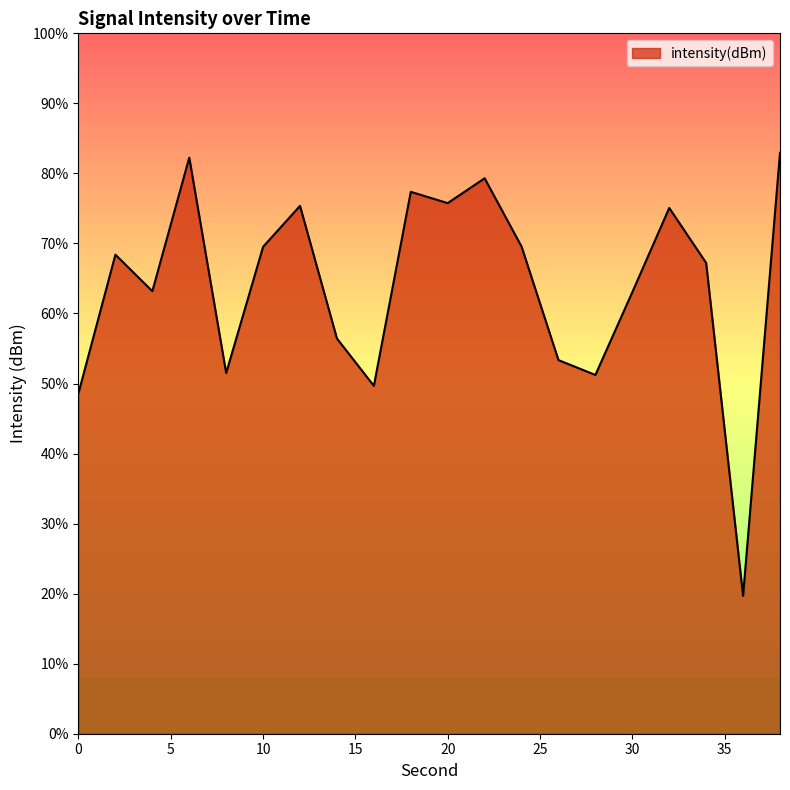

How many interior local valleys (lower than both neighbors) does the data have?

6